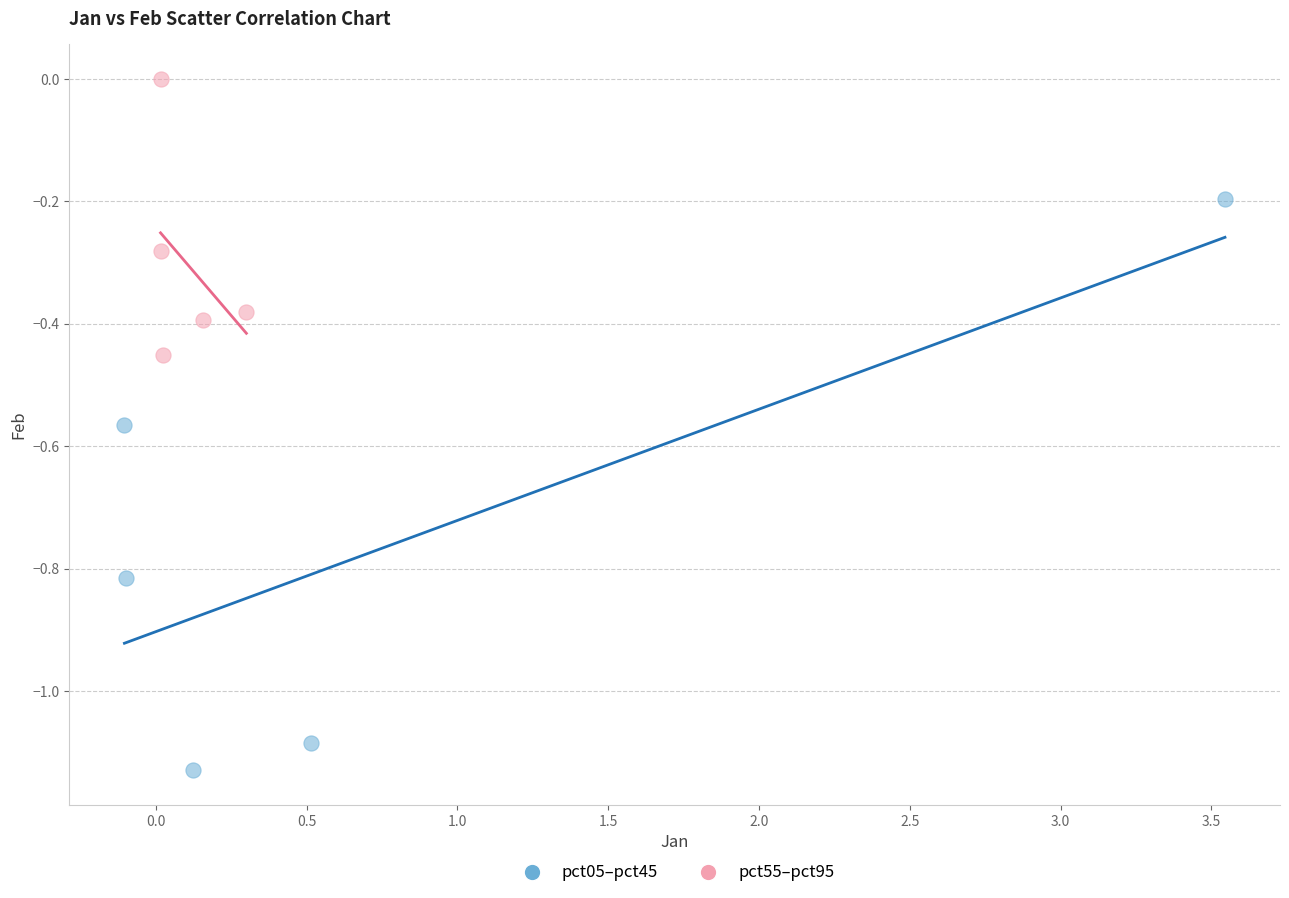

Which series has the largest Y range (max minus min)?

pct05–pct45